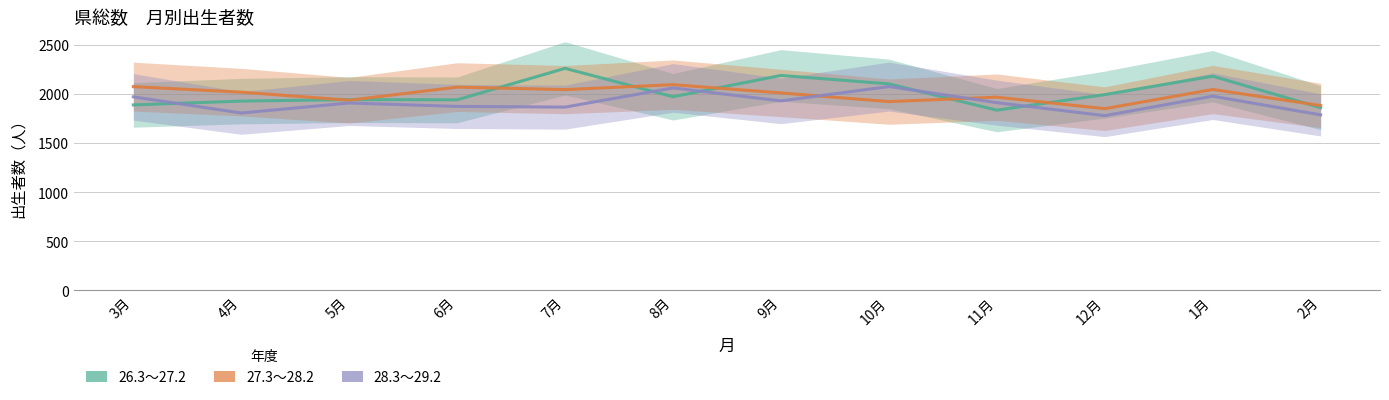

Reading left to right, what are all the values shown in this chart?

26.3～27.2: 1886	1925	1940	1938	2258	1969	2186	2100	1833	1991	2178	1858
27.3～28.2: 2072	2016	1934	2067	2042	2092	2008	1920	1965	1848	2043	1880
28.3～29.2: 1968	1804	1906	1871	1864	2059	1927	2073	1909	1777	1975	1785